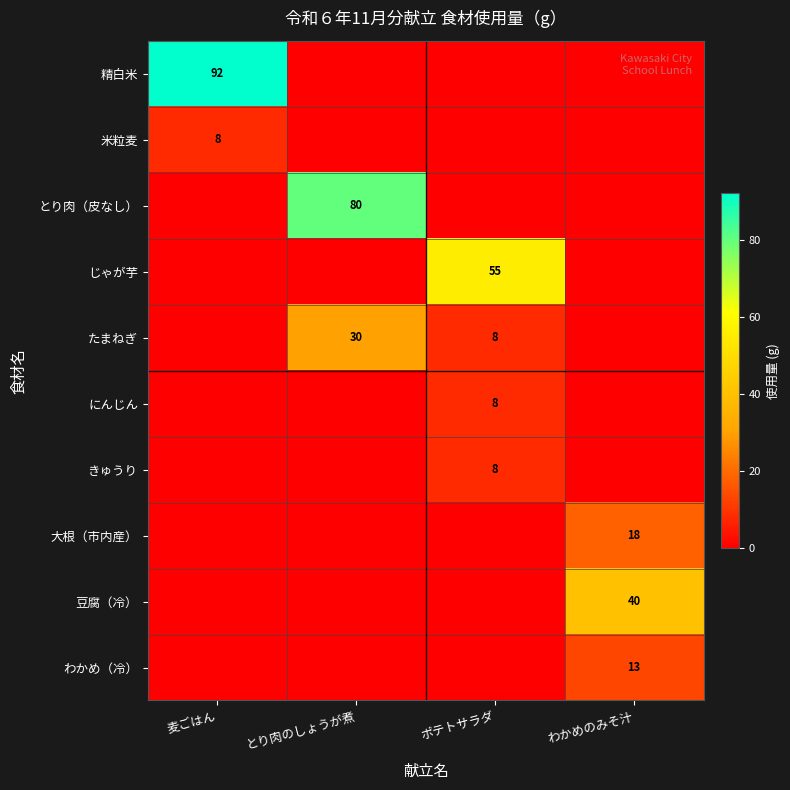

What is the difference between the second highest and minimum values in the たまねぎ series?

8